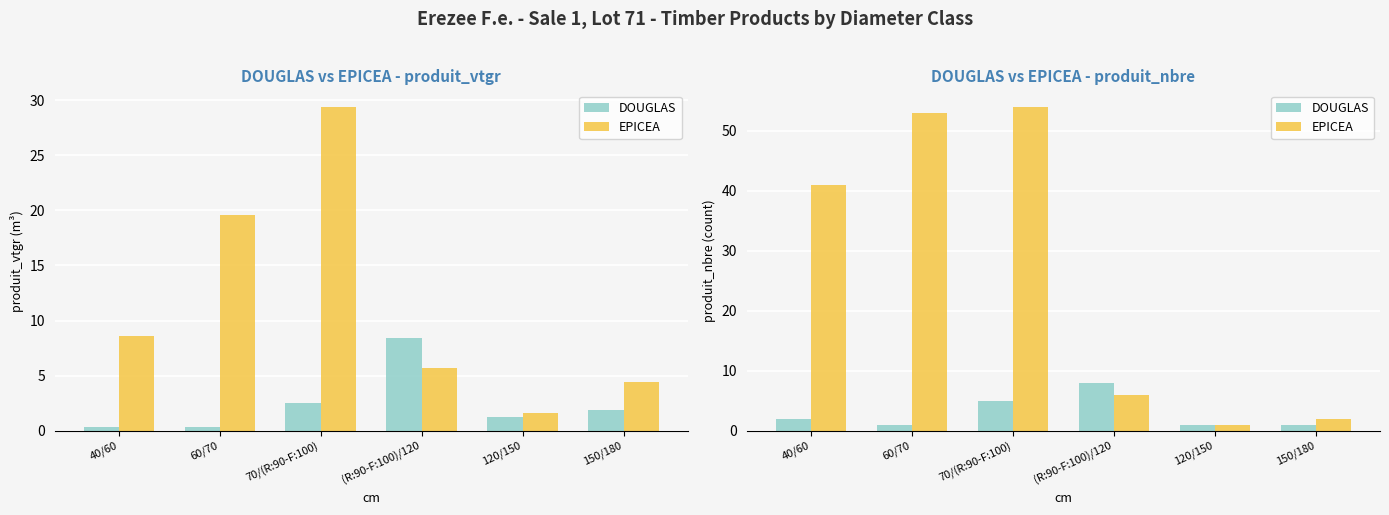

How many series are shown in this chart?

2